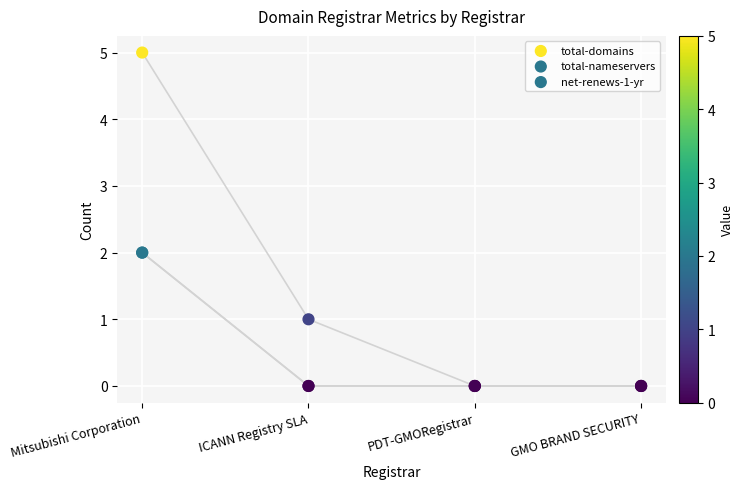

Which series contains the lowest Y value?

total-domains